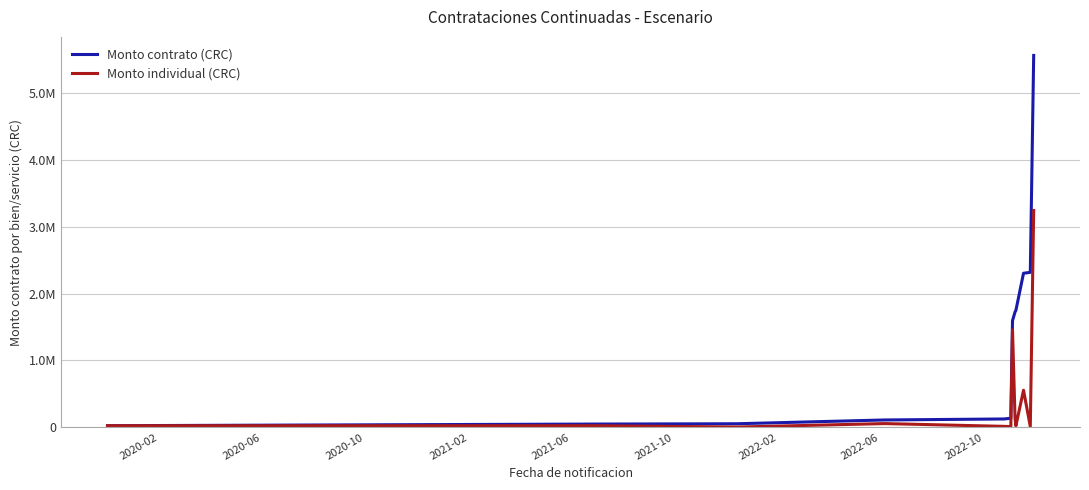

What is the difference between the second highest and minimum values in the Monto contrato (CRC) series?

2291927.1